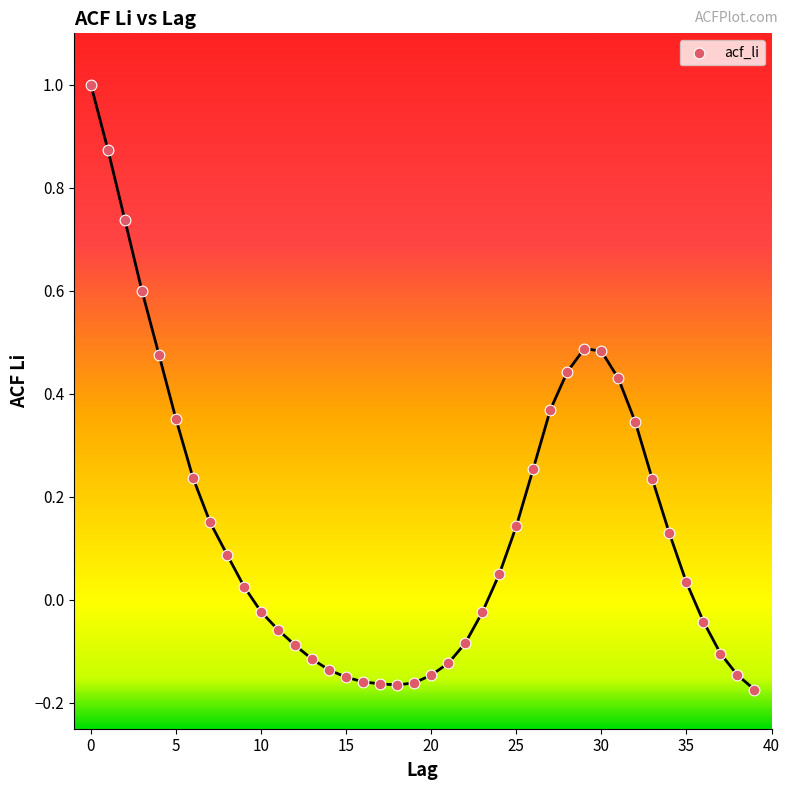

What is the range of Y values (max minus min)?

1.2